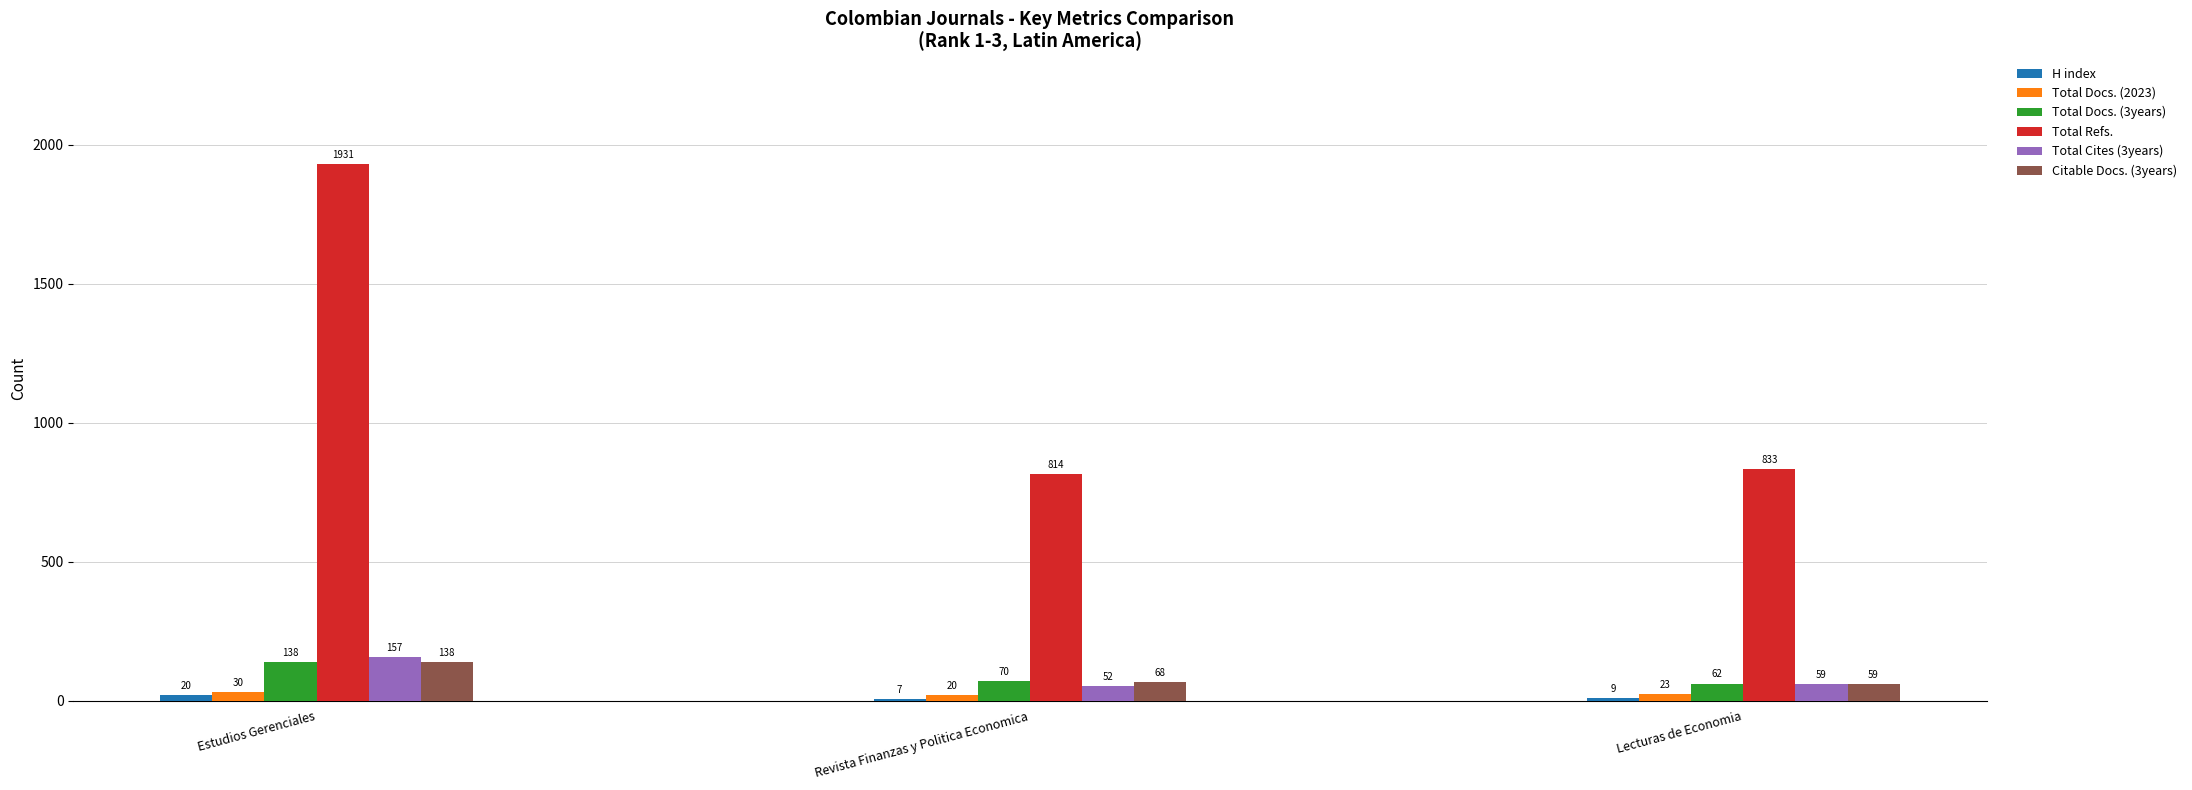

What is the difference between the maximum and minimum values in the Total Docs. (3years) series?

76